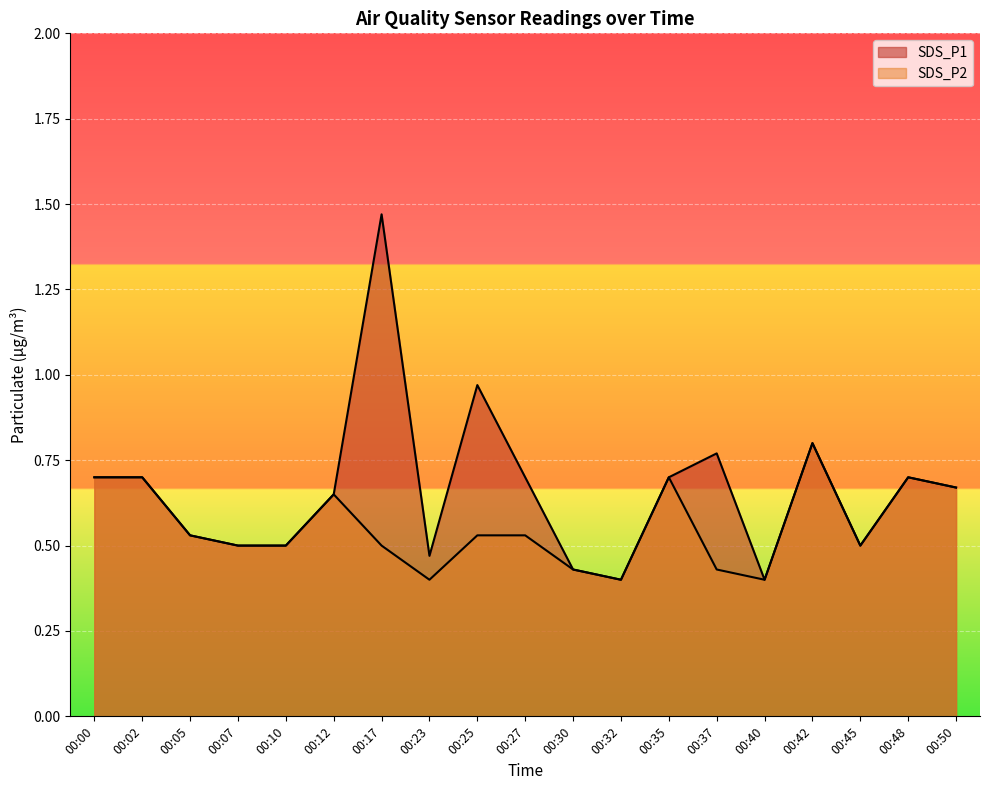

Read the SDS_P1 value at 00:48.

0.7